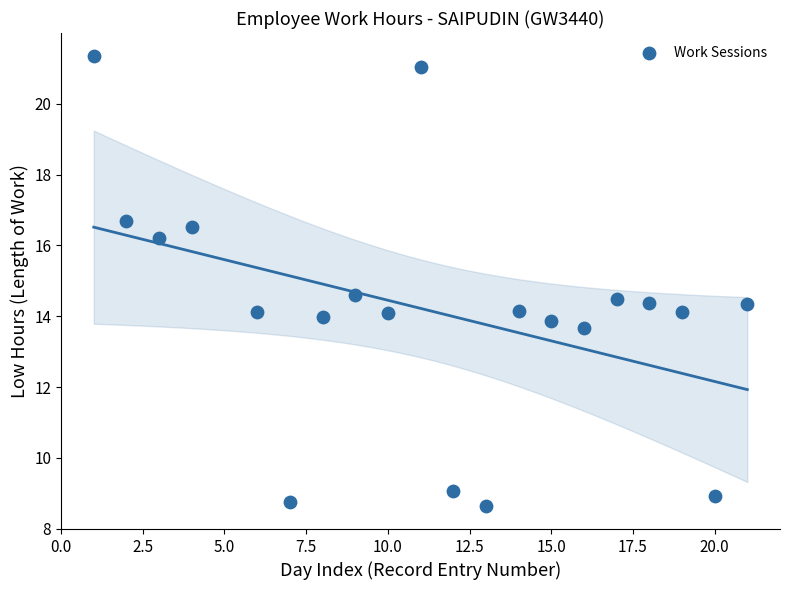

What is the range of Y values (max minus min)?

12.7